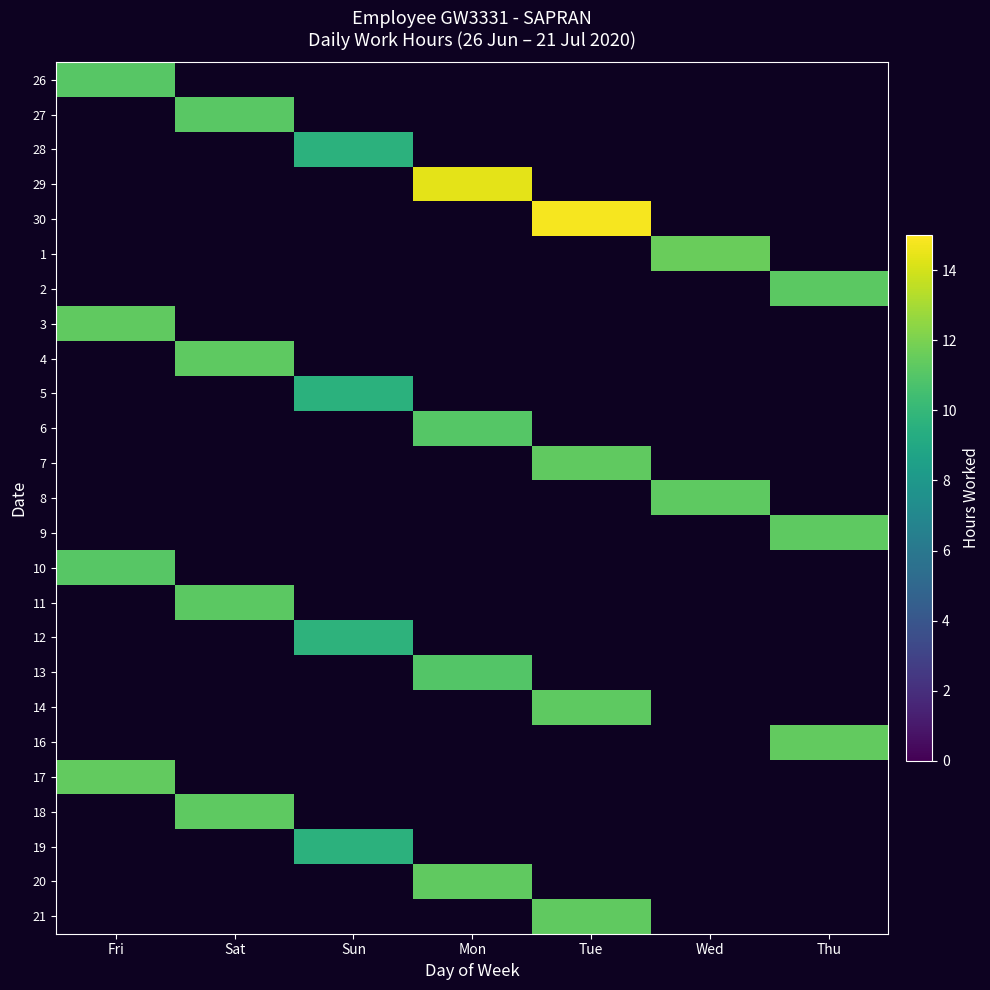

How many data points does each series have?

7